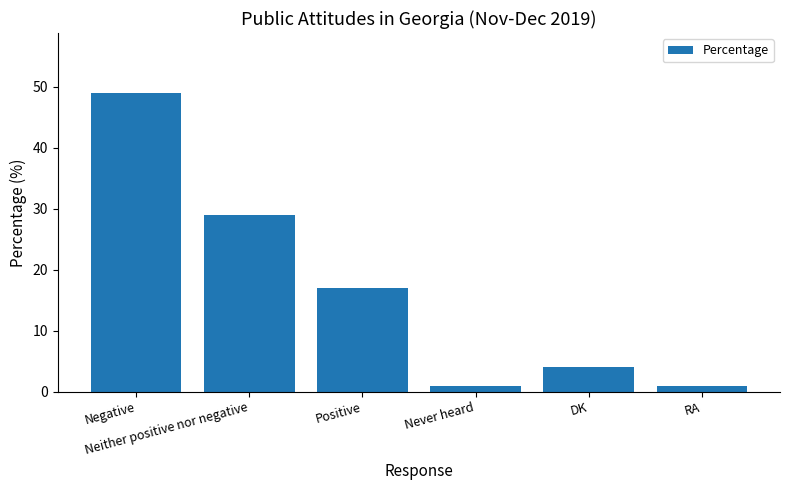

What is the difference between the second highest and second lowest values?

28